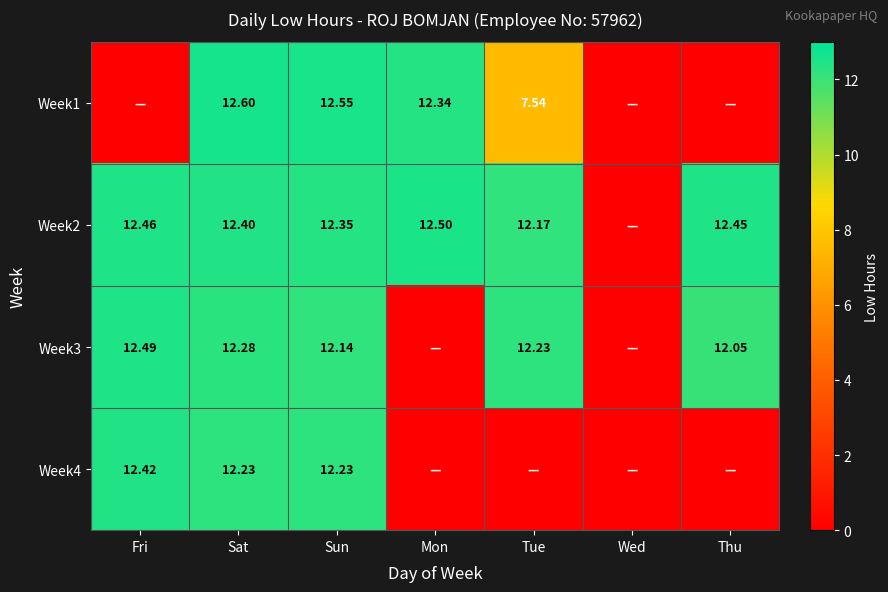

Is the value of Week4 at Sun greater than the value of Week2 at Thu?

No